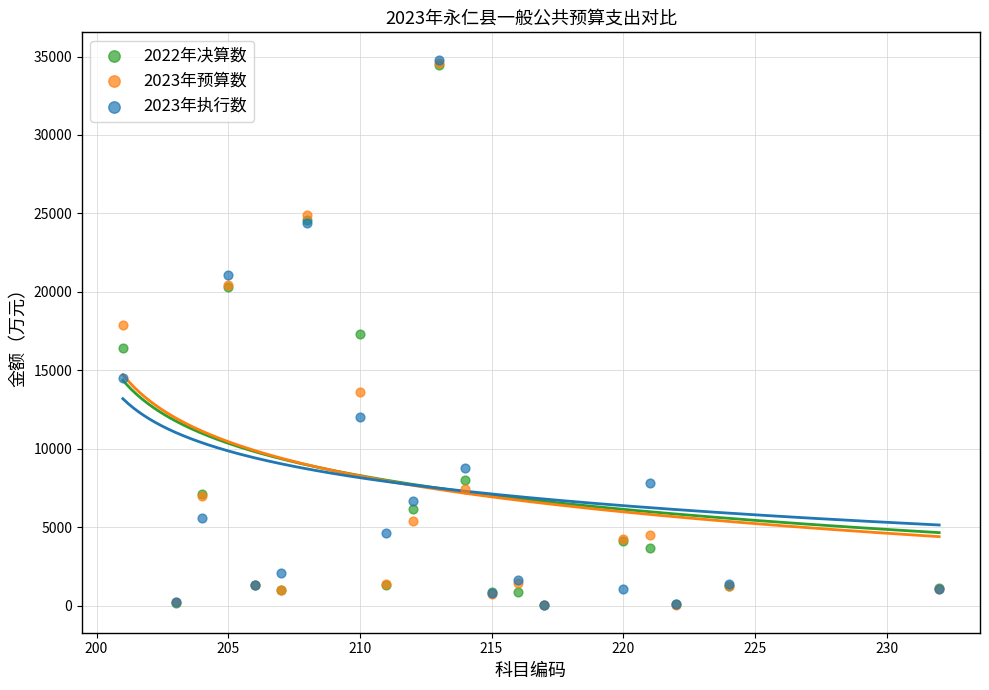

What are all the series names shown in the legend?

2022年决算数, 2023年预算数, 2023年执行数